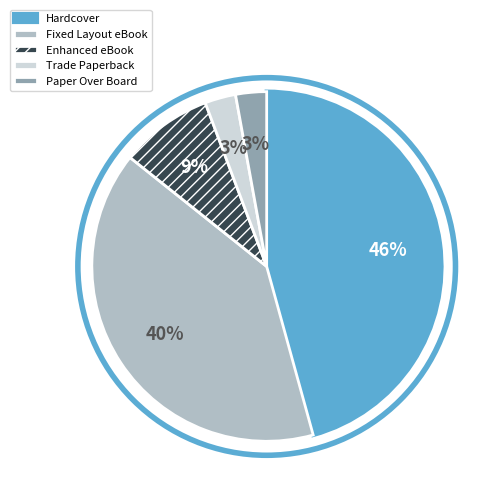

Count the number of slices in the pie.

5